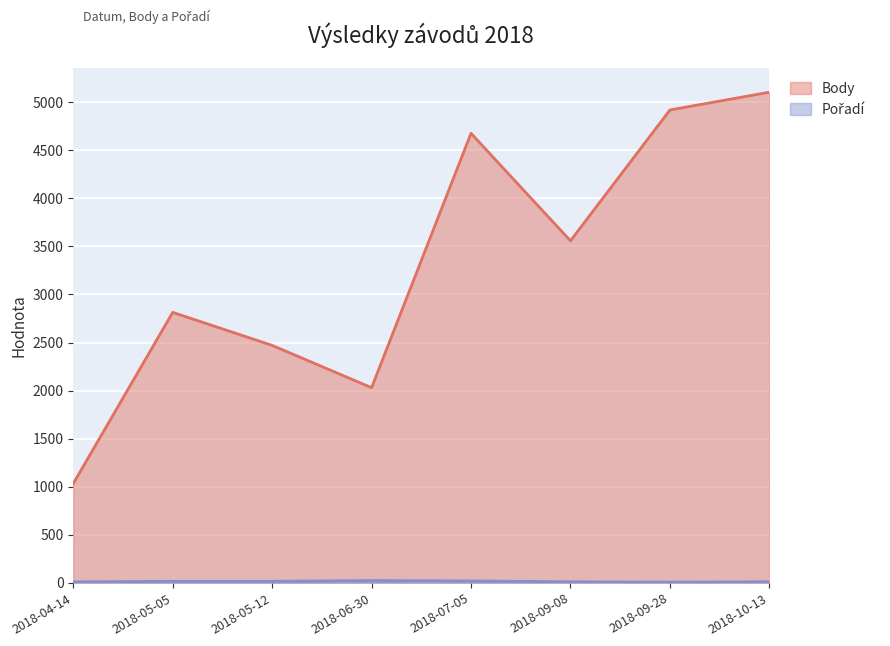

Which series has the widest spread of values?

Body